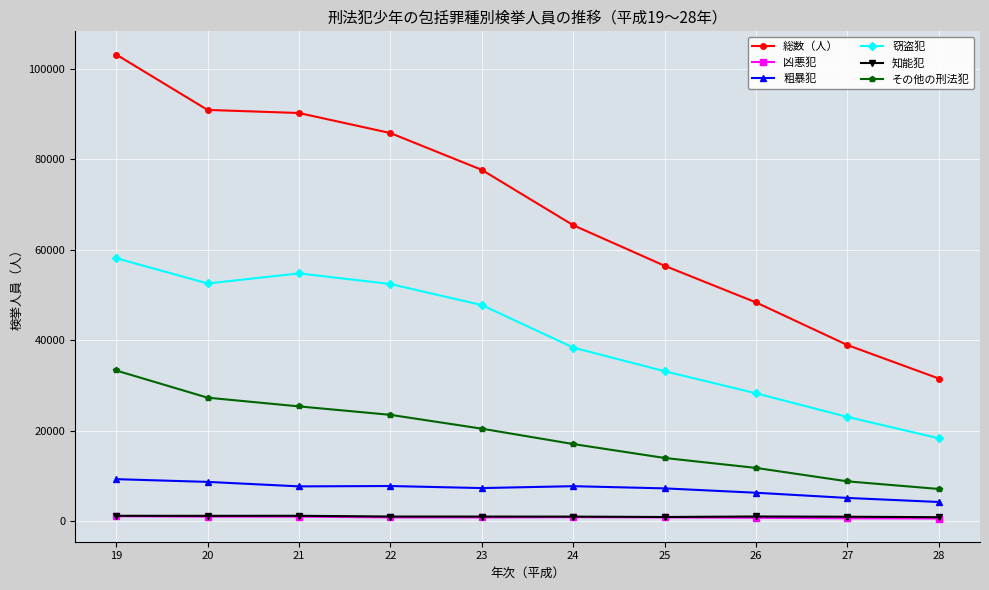

True or false: 窃盗犯 has more than 2 points higher than both neighbors.

False